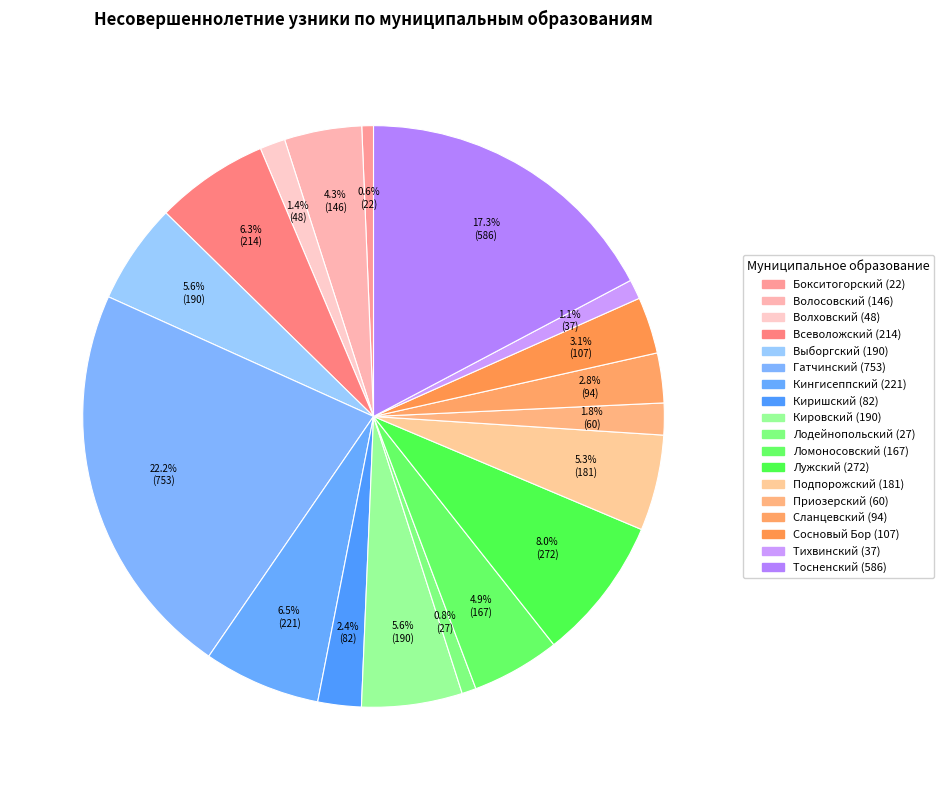

What percentage is the Кингисеппский slice, to the nearest percent?

7%